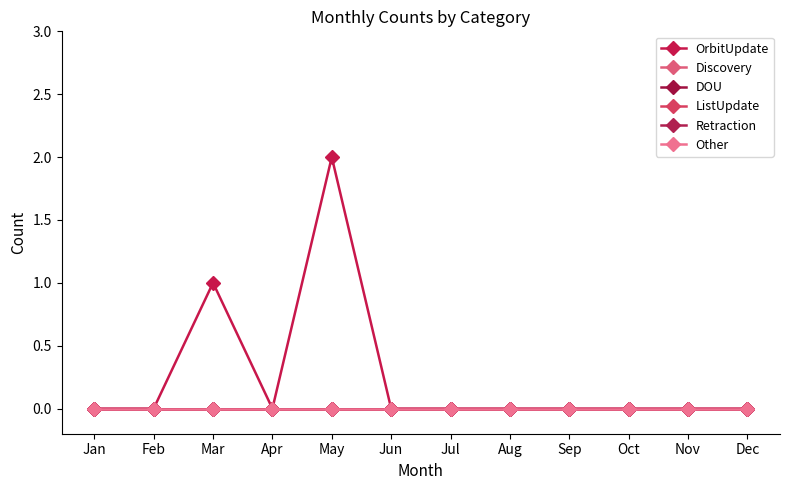

The value of Discovery at Feb is 0. True or false?

True